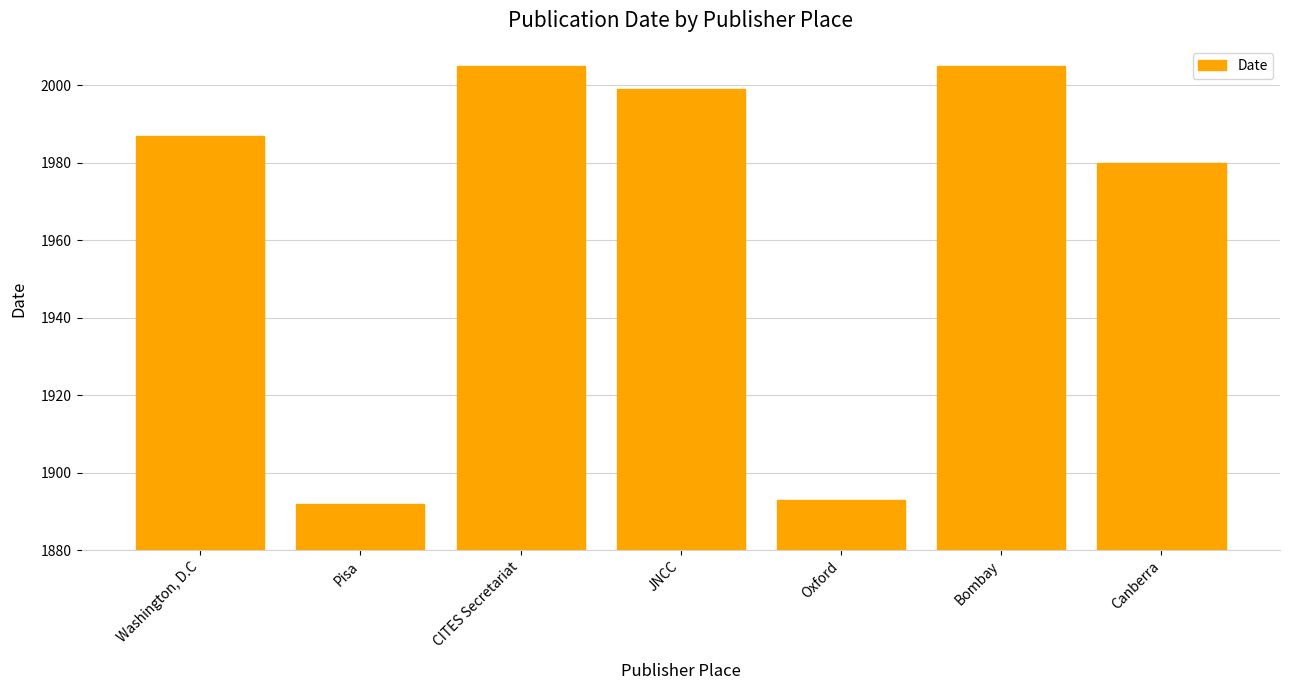

Count the number of data series in this chart.

1